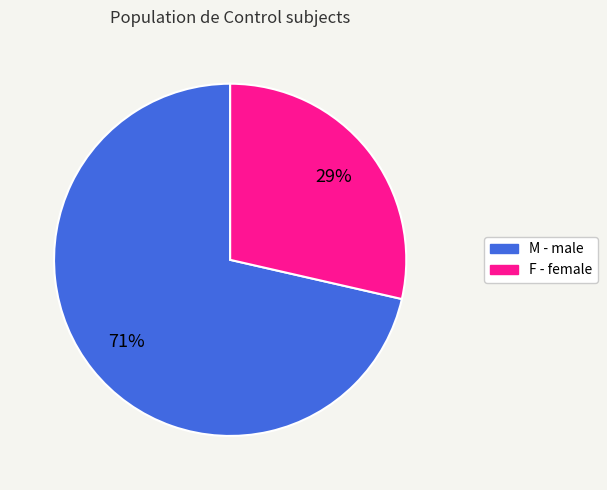

Which category has the smallest portion of the pie?

F